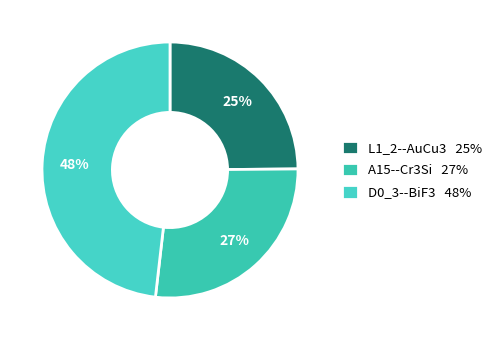

To the nearest percent, what is the average slice percentage?

33%